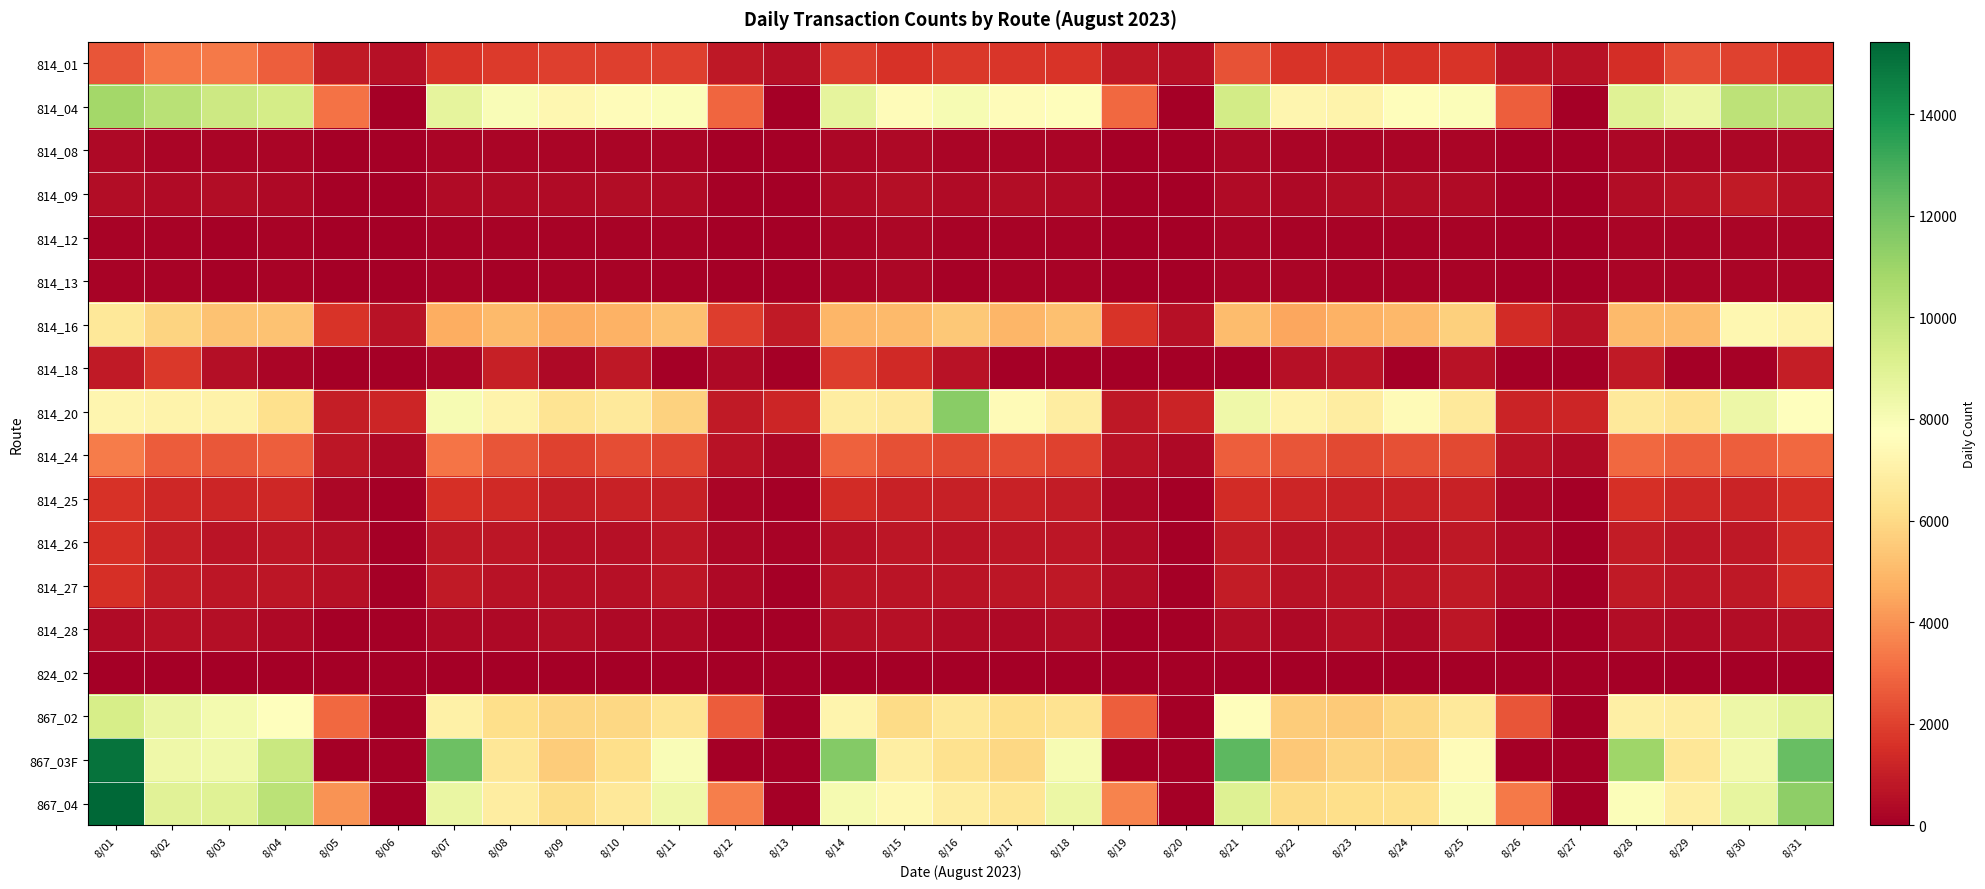

At which category is the sum across all series the highest?

8/01